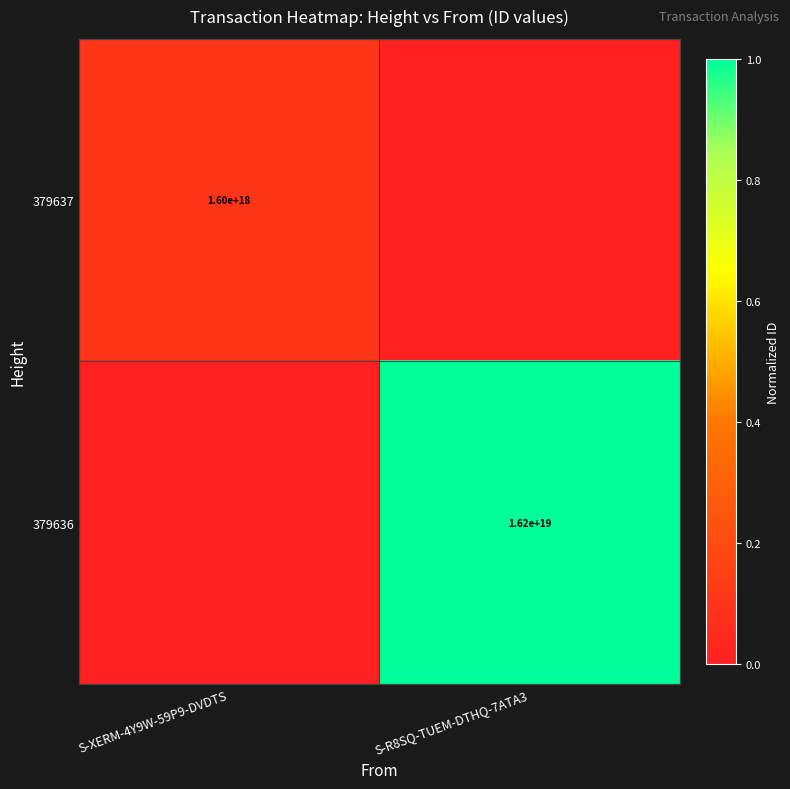

Is the value of 379636 at S-R8SQ-TUEM-DTHQ-7ATA3 greater than the value of 379637 at S-XERM-4Y9W-59P9-DVDTS?

Yes